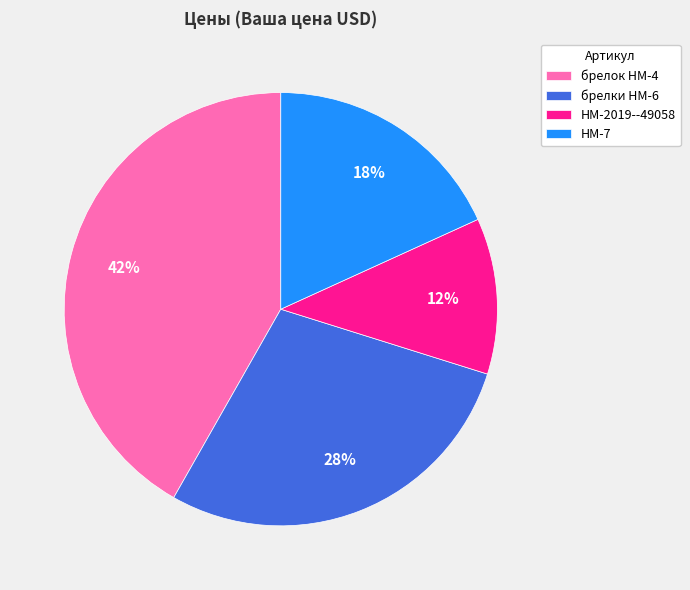

How many segments does this pie chart have?

4